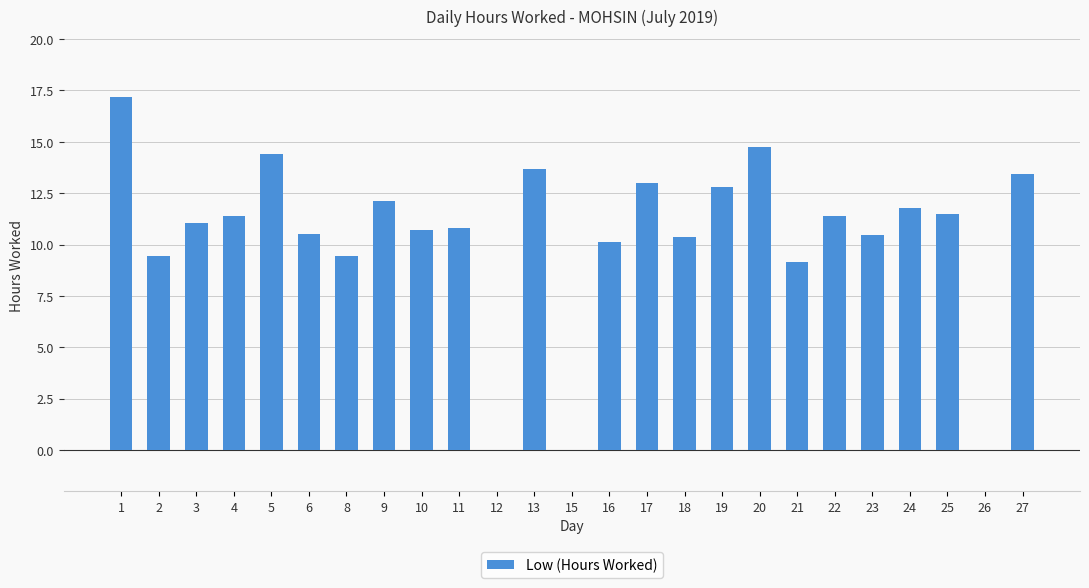

At which label does the data first exceed 11?

1